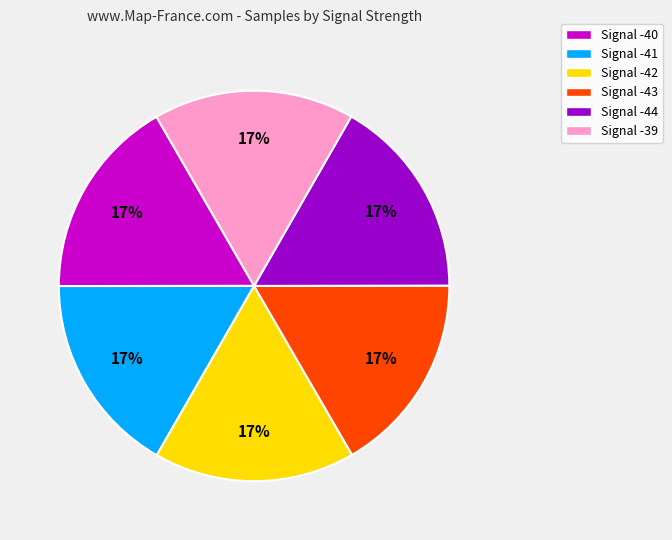

To the nearest percent, what percentage of the pie is Signal -42?

17%